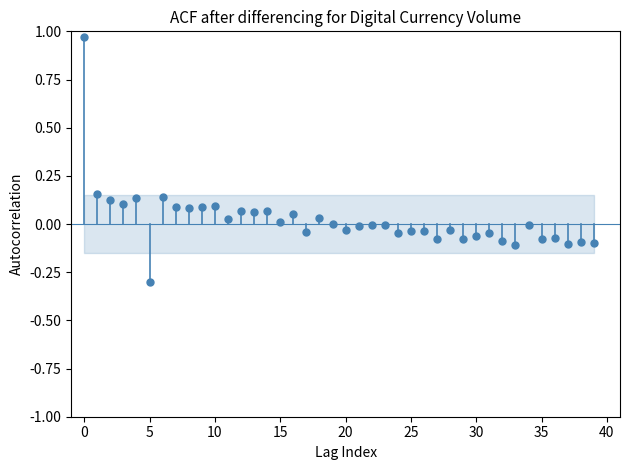

What is the range of Y values (max minus min)?

1.3